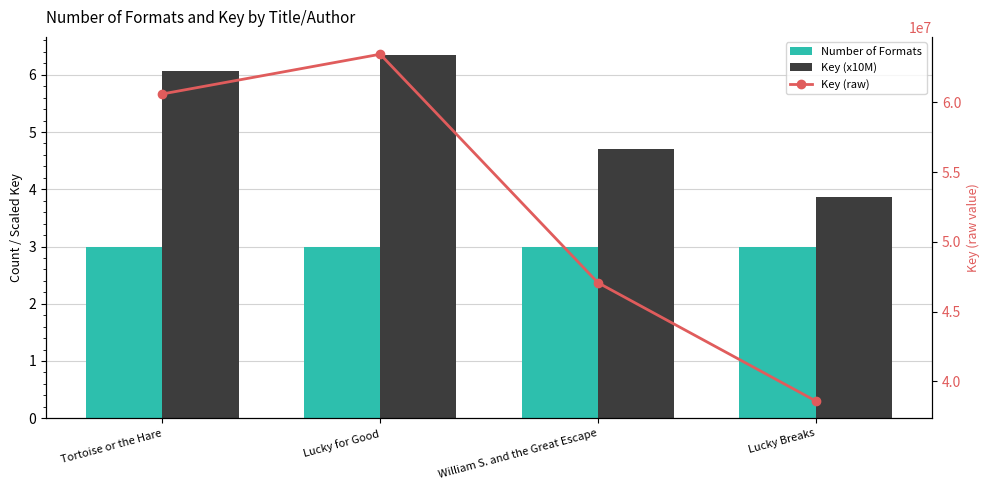

Does the chart contain stacked bars?

No